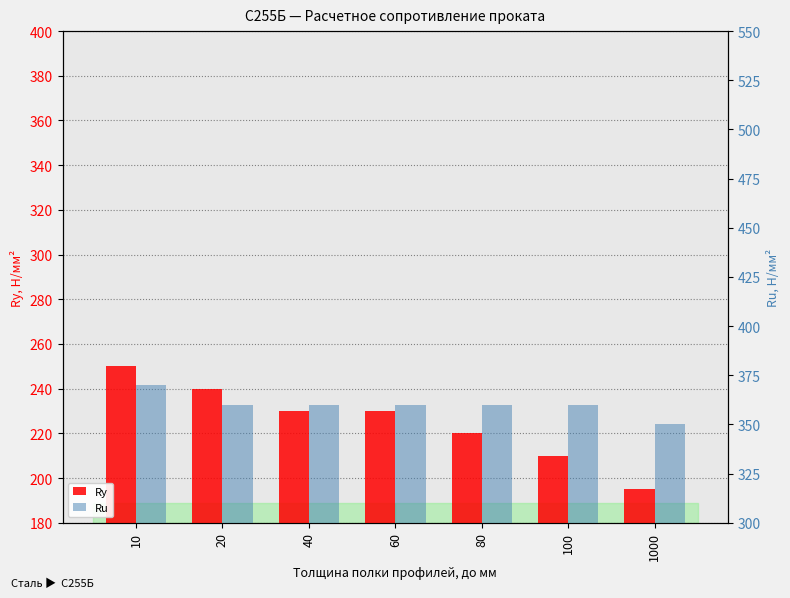

Which series has the largest range (max minus min)?

Ry